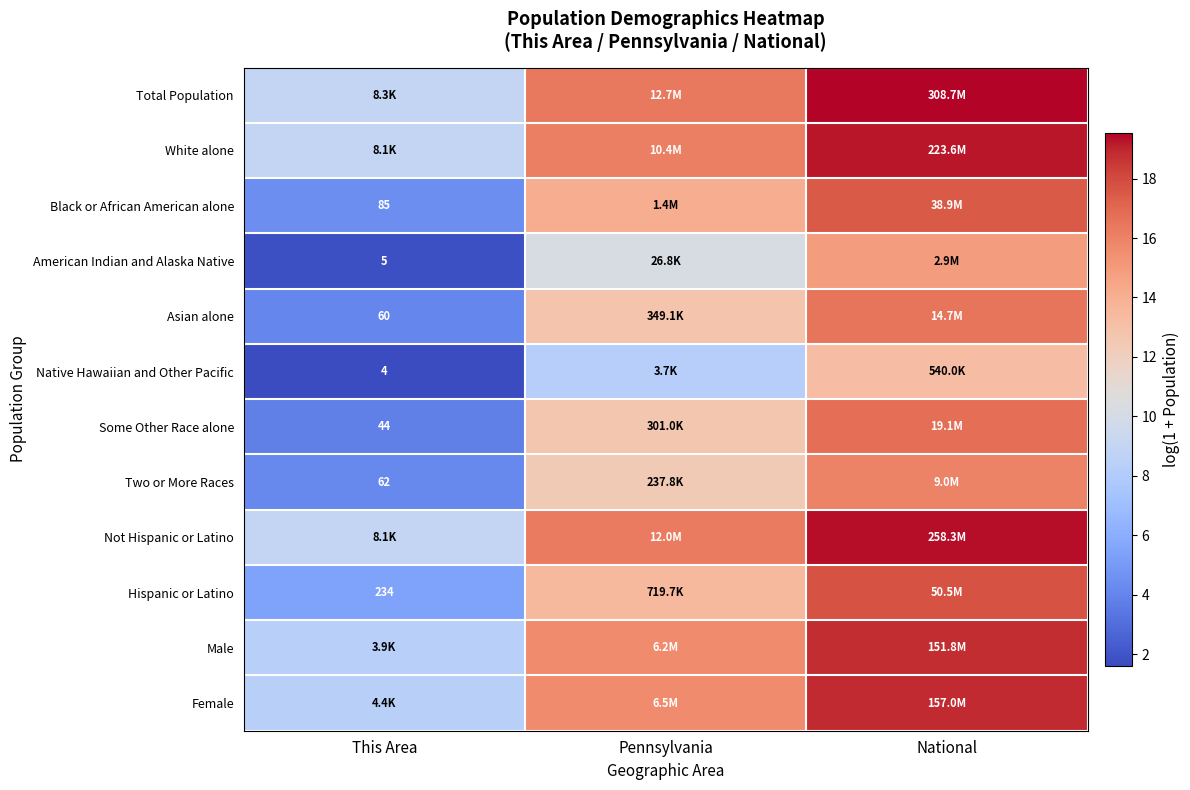

At which category is the sum across all series the highest?

National